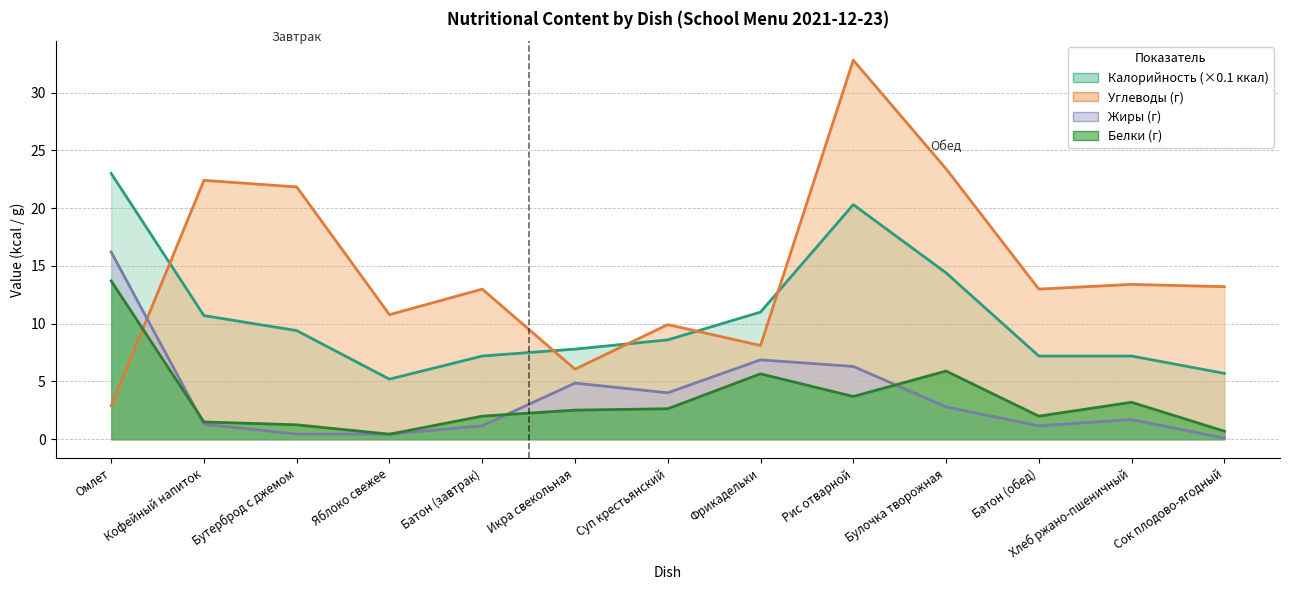

What is the difference between the second highest and minimum values in the Carbs series?

20.5